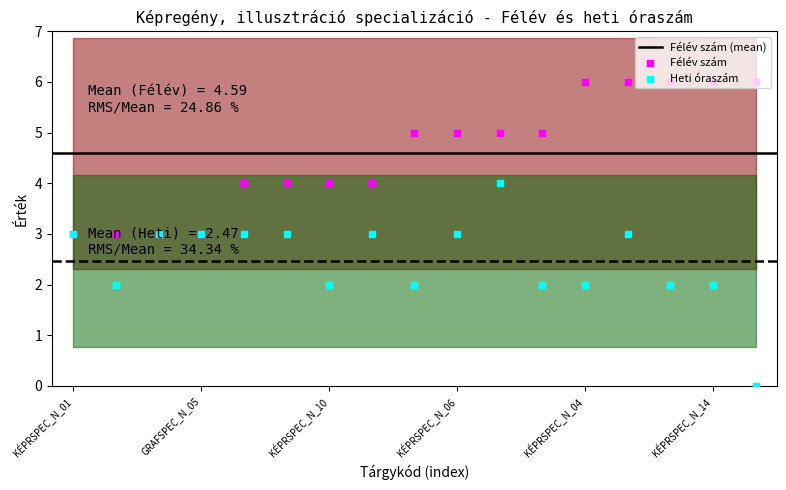

What are all the series names shown in the legend?

Félév szám, Heti óraszám